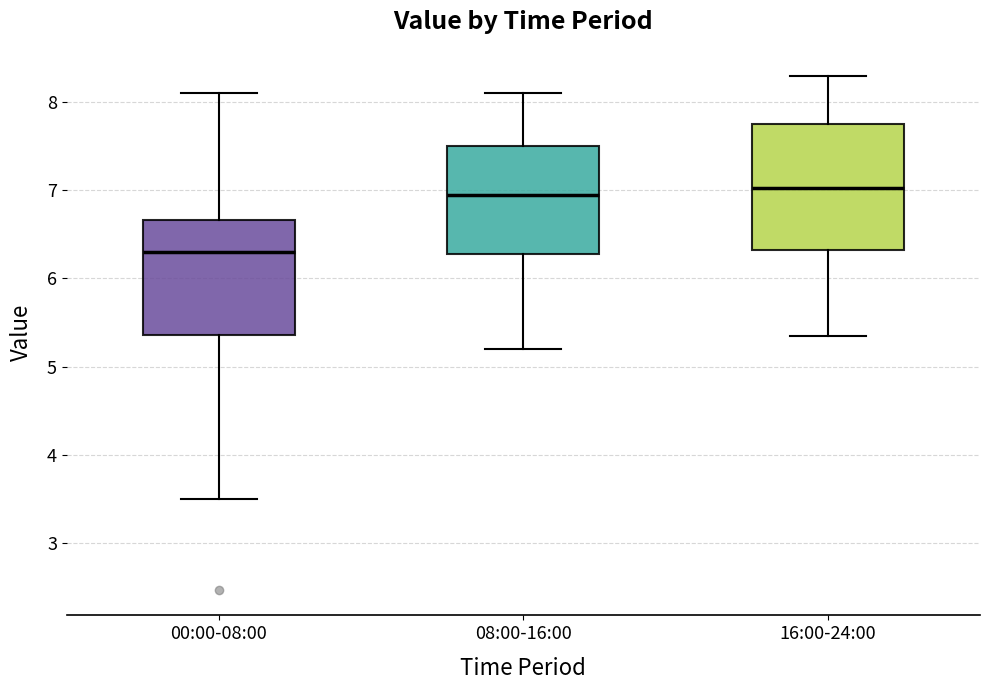

Reading left to right, read every box against the y-axis: the position of its median line, the range the box covers, and the ends of its whiskers. The values are not printed on the chart, so give them approximately, as read against the axis.

00:00-08:00: median 6.3, box 5.4 to 6.7, whiskers 3.5 to 8.1
08:00-16:00: median 7.0, box 6.3 to 7.5, whiskers 5.2 to 8.1
16:00-24:00: median 7.0, box 6.3 to 7.8, whiskers 5.4 to 8.3